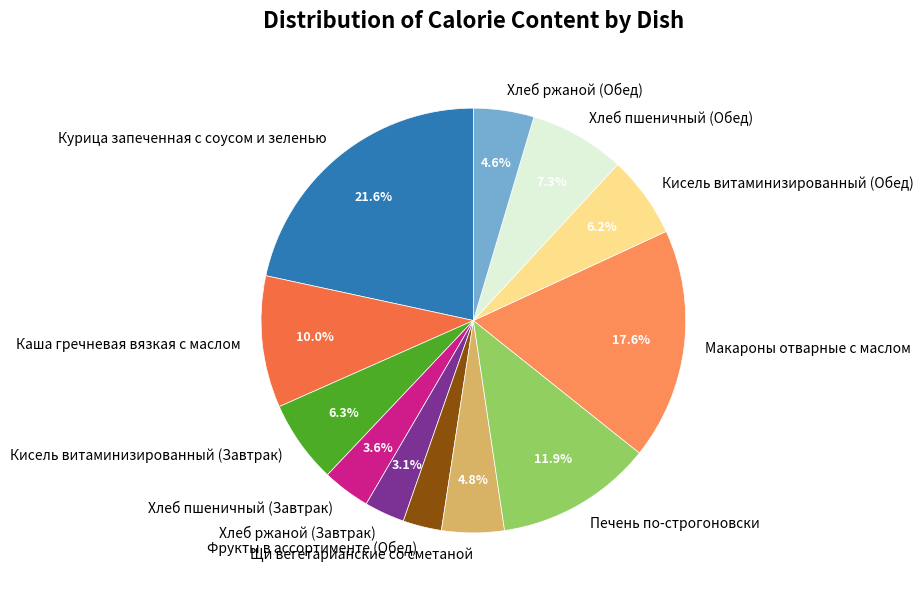

Is it true that Фрукты в ассортименте (Обед) is 8% of the pie?

False